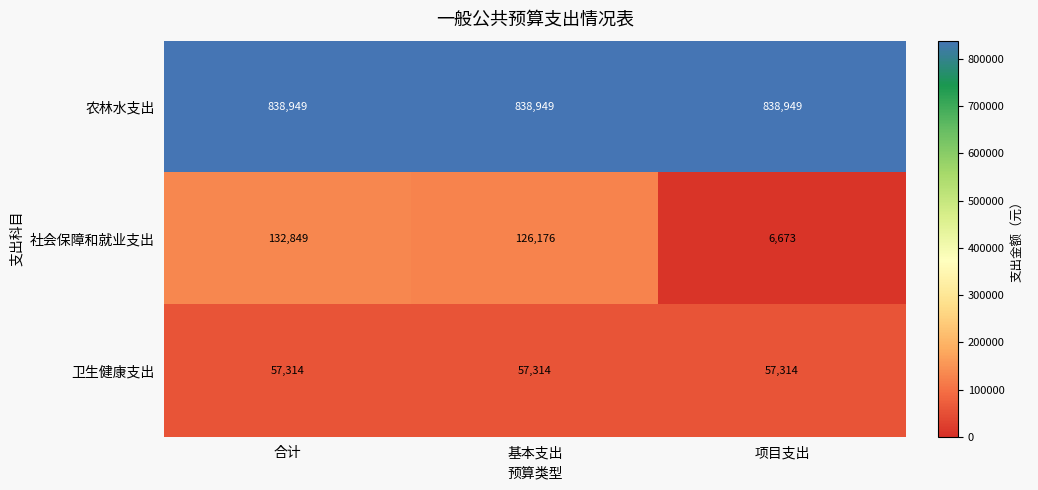

Is it true that 农林水支出 equals 221502 at 项目支出?

False